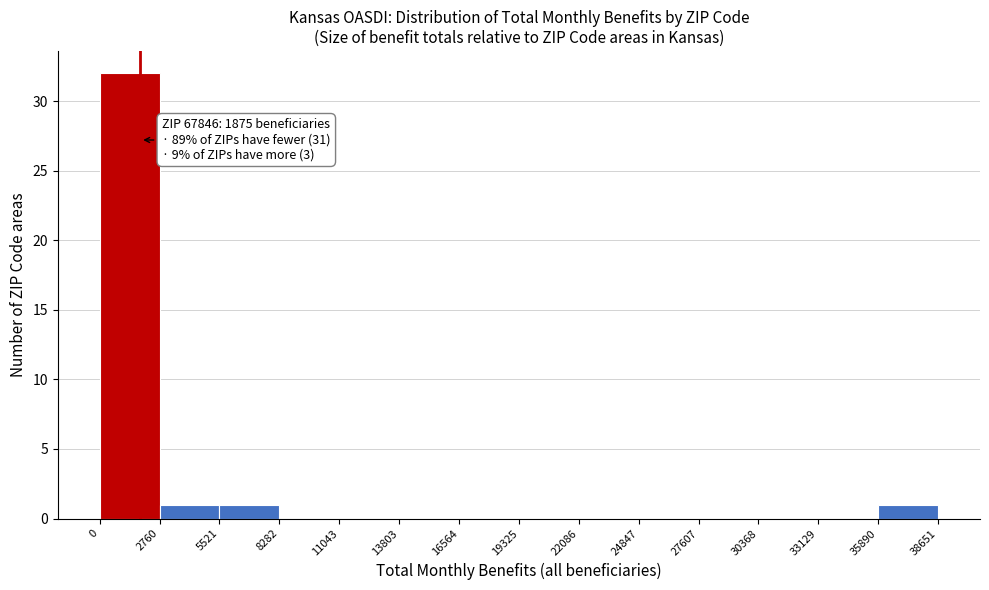

Which range on the x-axis has the tallest bar?

0 to 2760